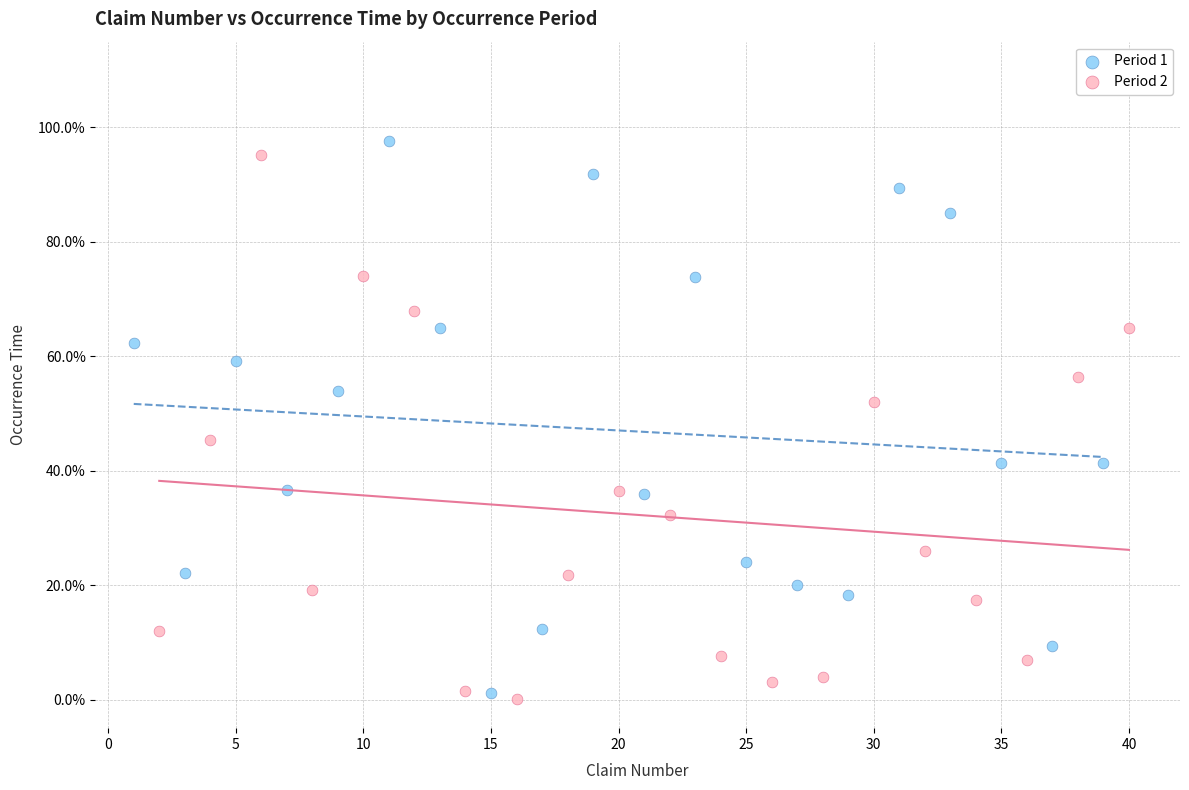

Which series contains the highest Y value?

Period 1